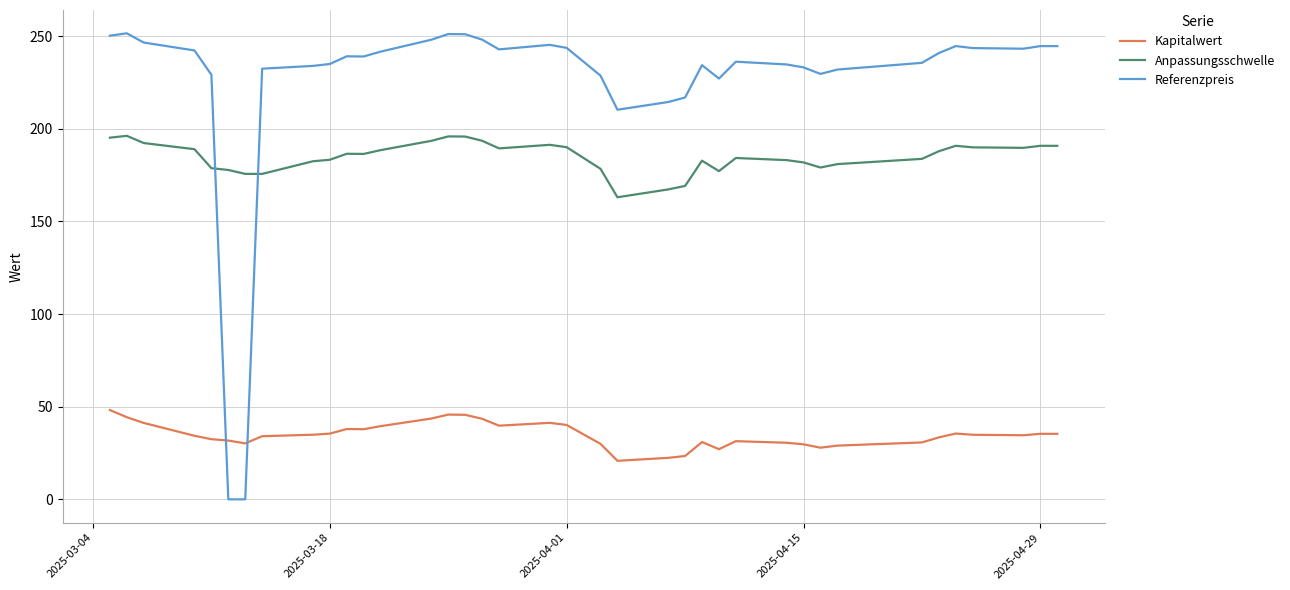

How many lines are shown in the chart?

3